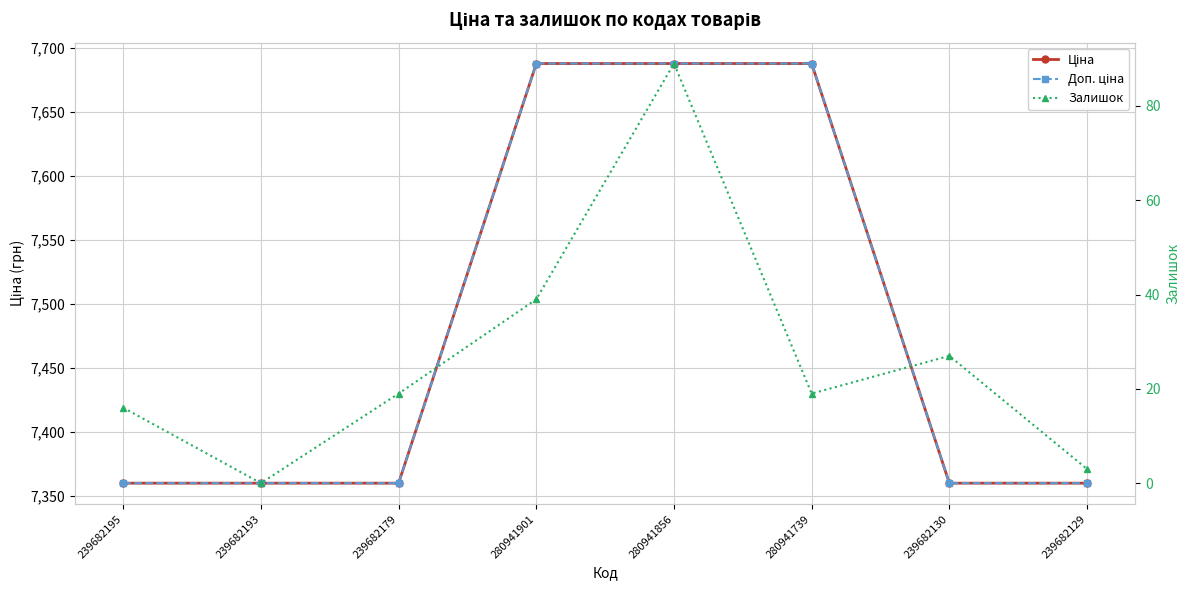

How many data points in Залишок are less than 19?

3